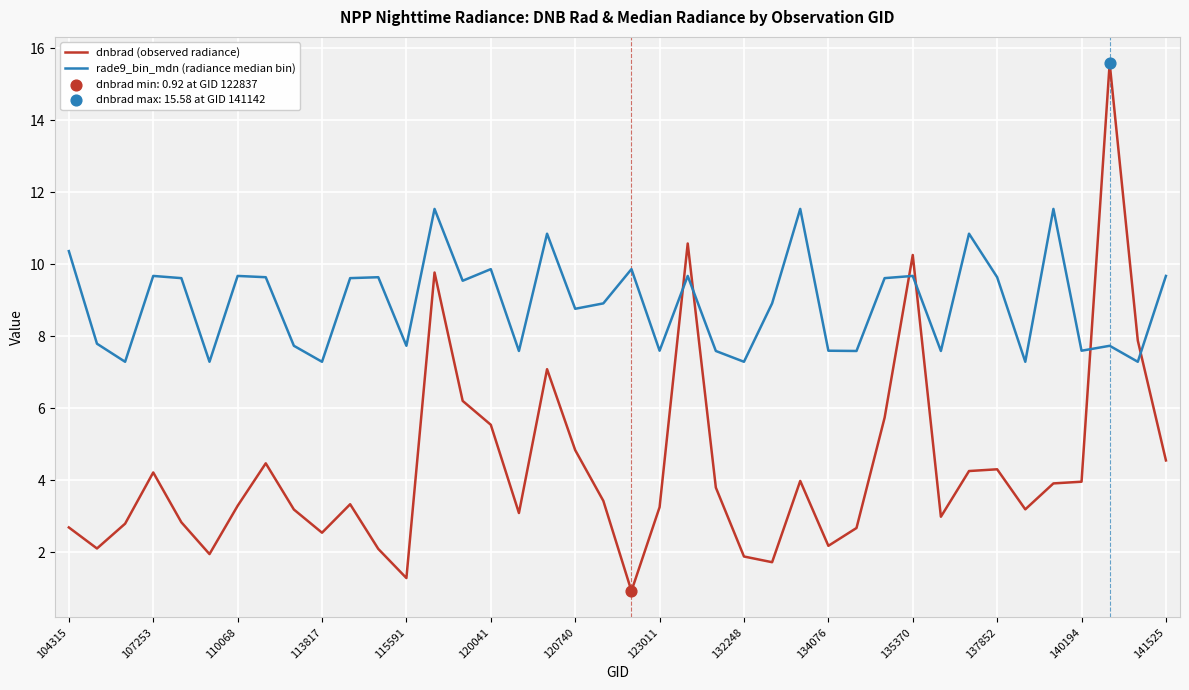

Which series has the widest spread of values?

dnbrad (observed radiance)